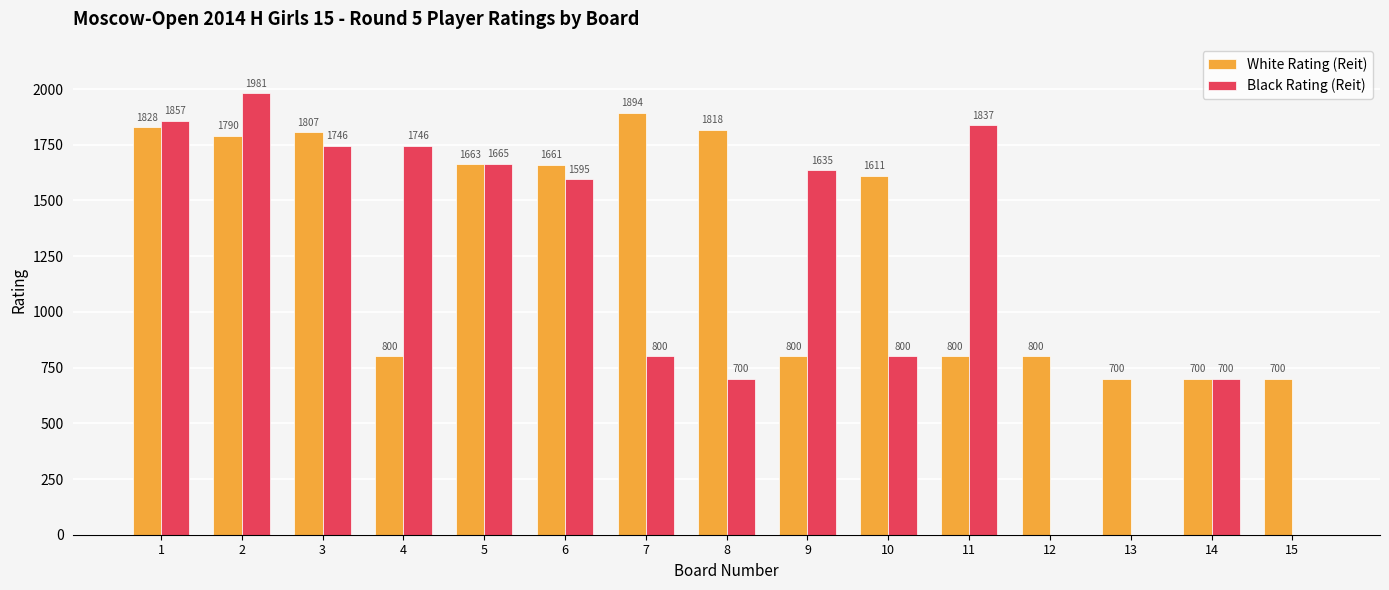

What is the maximum value for White Rating (Reit)?

1894